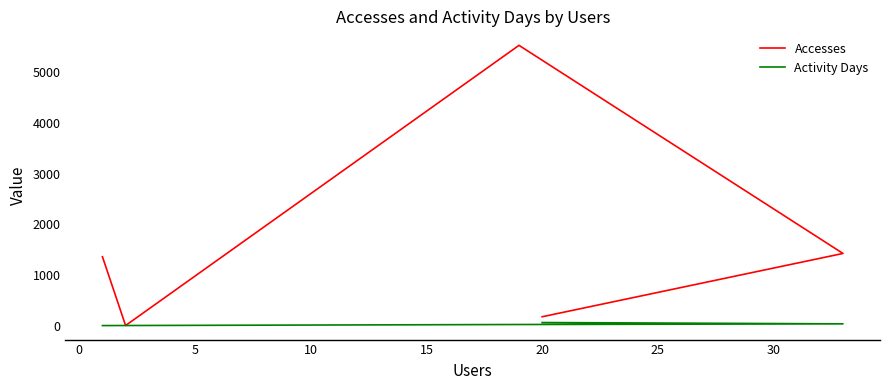

The Activity Days series shows 3 at 10. True or false?

False